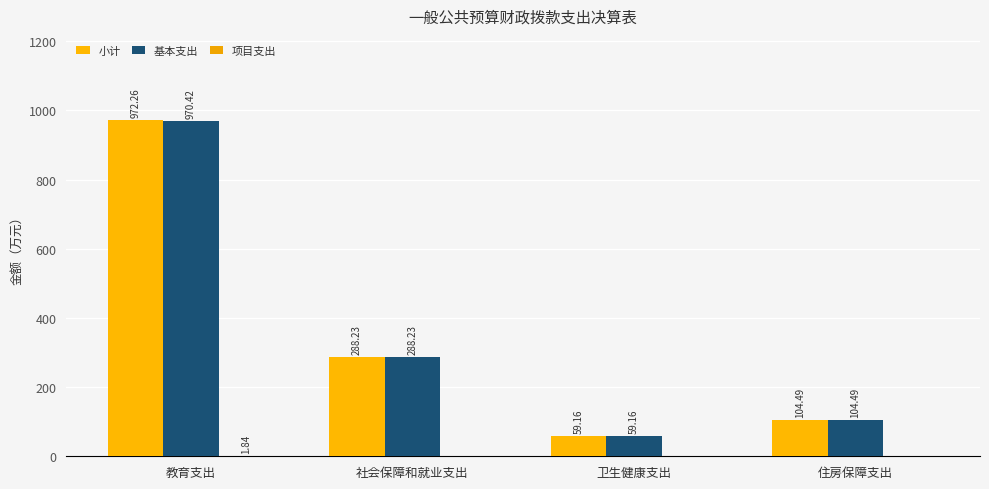

Is the value of 基本支出 at 住房保障支出 greater than the value of 项目支出 at 社会保障和就业支出?

Yes